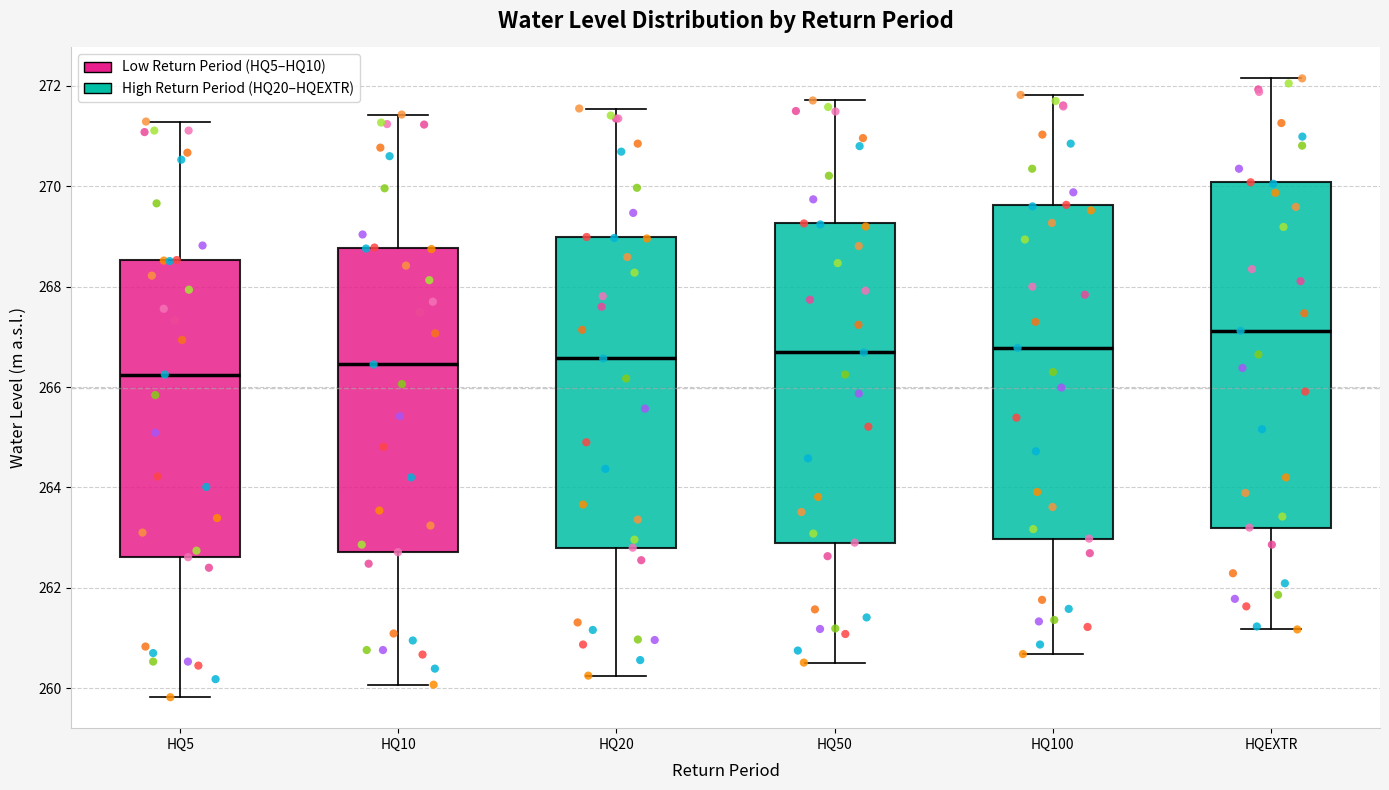

Reading left to right, read every box against the y-axis: the position of its median line, the range the box covers, and the ends of its whiskers. The values are not printed on the chart, so give them approximately, as read against the axis.

HQ5: median 266.2, box 262.6 to 268.6, whiskers 259.8 to 271.2
HQ10: median 266.4, box 262.8 to 268.8, whiskers 260.0 to 271.4
HQ20: median 266.6, box 262.8 to 269.0, whiskers 260.2 to 271.6
HQ50: median 266.6, box 263.0 to 269.2, whiskers 260.6 to 271.8
HQ100: median 266.8, box 263.0 to 269.6, whiskers 260.6 to 271.8
HQEXTR: median 267.2, box 263.2 to 270.0, whiskers 261.2 to 272.2